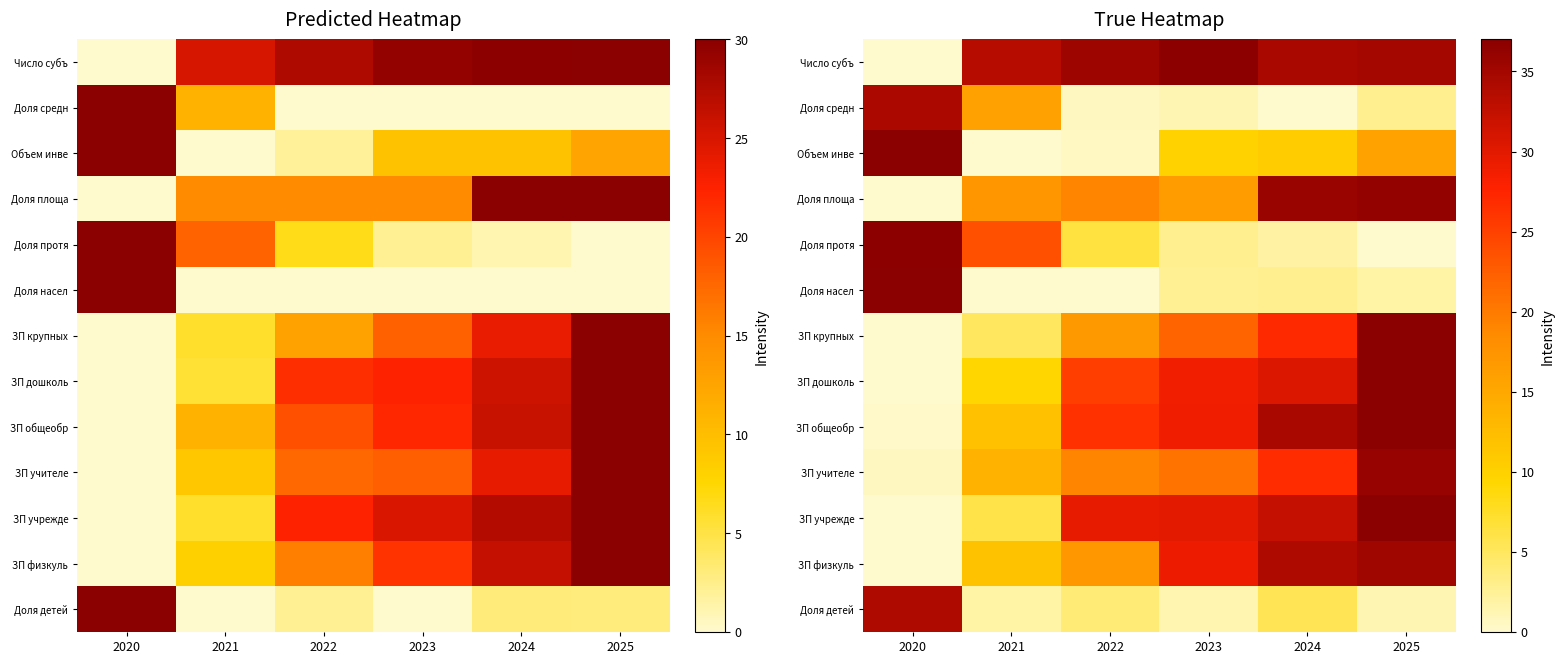

What is the highest value of the ЗП общеобр series?

37.0